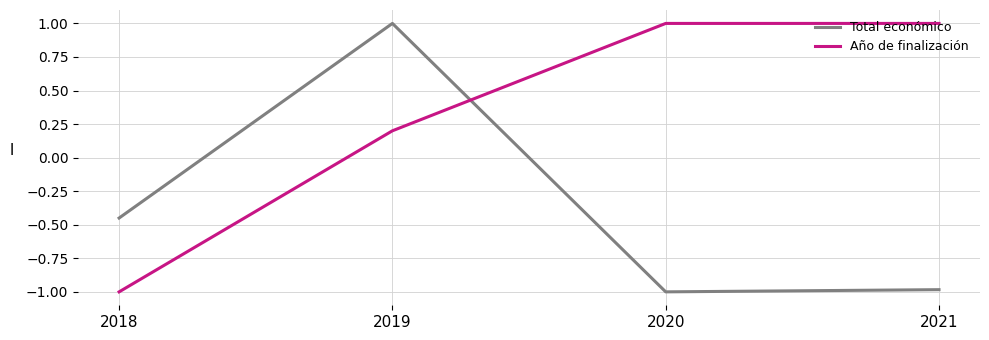

Is it true that Año de finalización equals 0.1 at 2019?

False